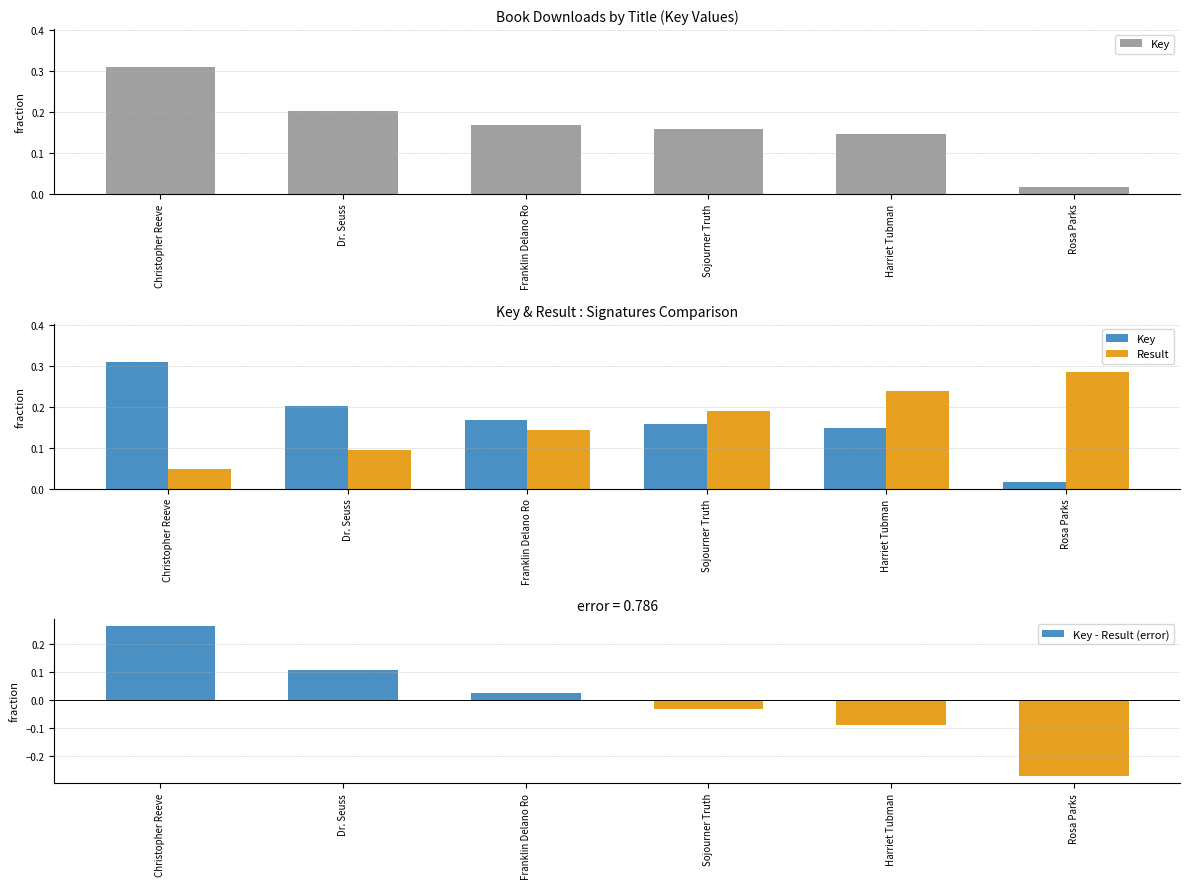

Reading right to left, list all the values displayed in this chart.

Key: 0.0	0.1	0.2	0.2	0.2	0.3
Result: 0.3	0.2	0.2	0.1	0.1	0.0
Key - Result (error): -0.3	-0.1	-0.0	0.0	0.1	0.3